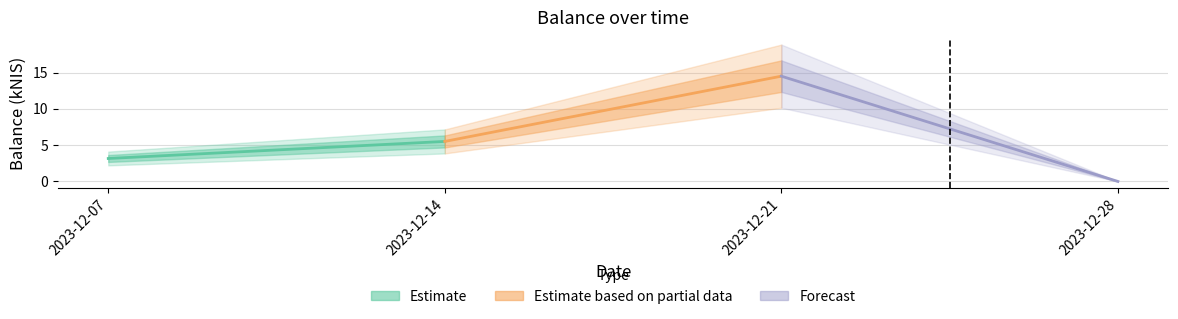

Rank the series by their average value, from lowest to highest.

Estimate, Forecast, Estimate based on partial data